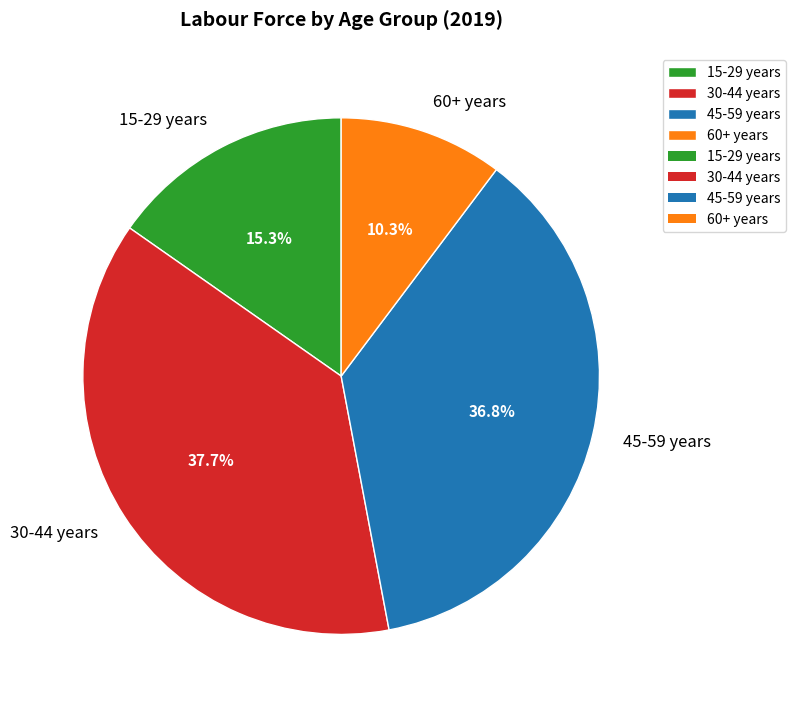

Which category has the biggest portion of the pie?

30-44 years